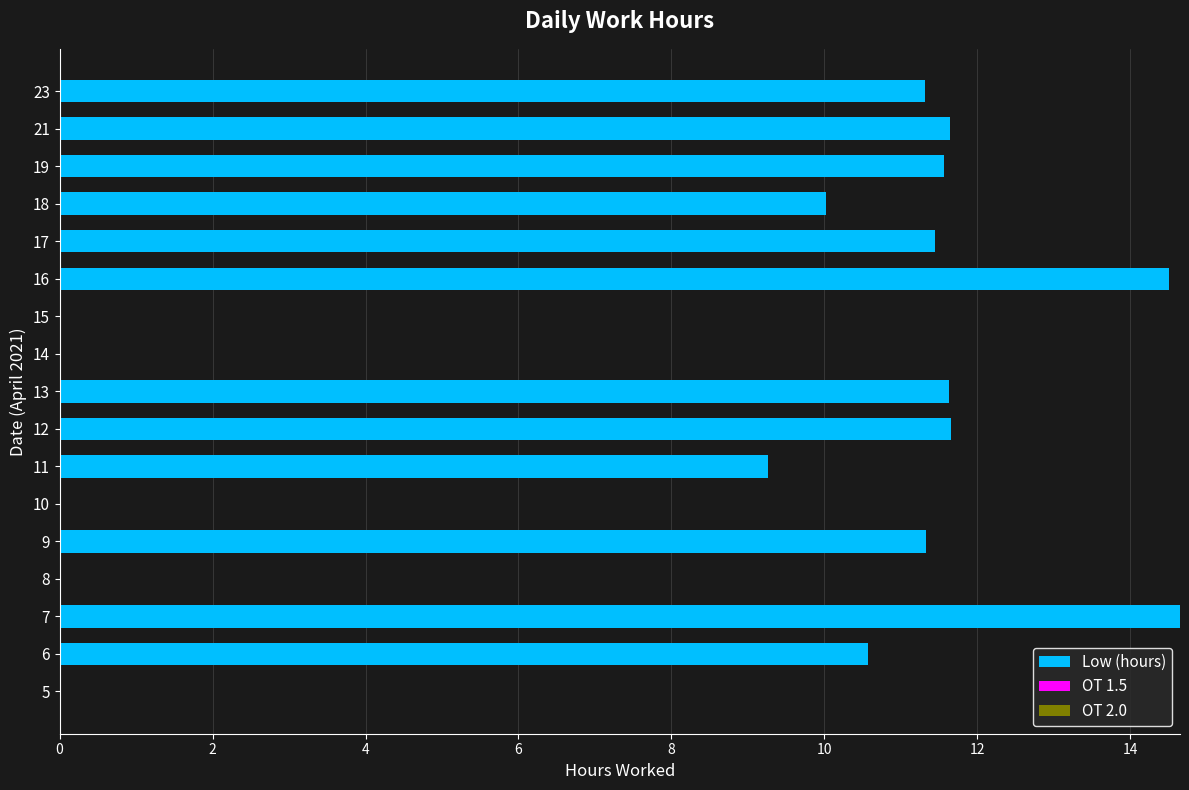

Which has a higher value, 6 or 7?

7